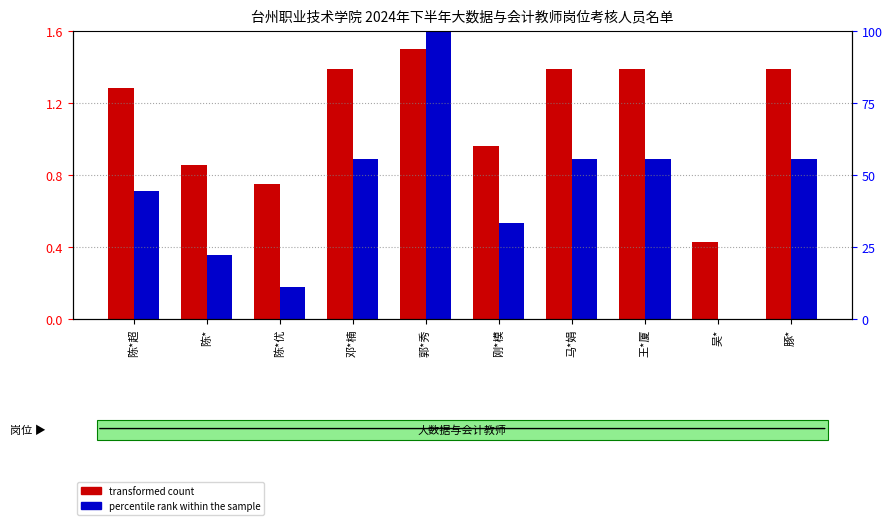

Which has a higher value, 刚*模 or 郭*秀?

郭*秀